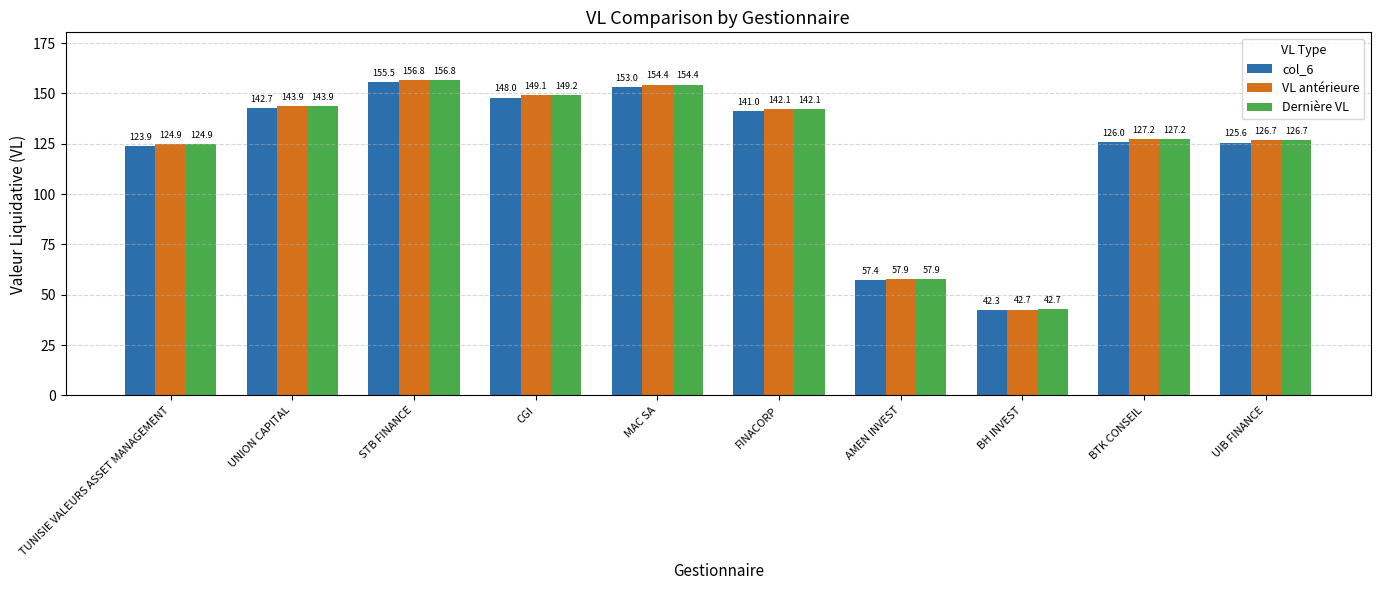

What is the difference between the highest and lowest values at AMEN INVEST?

0.5